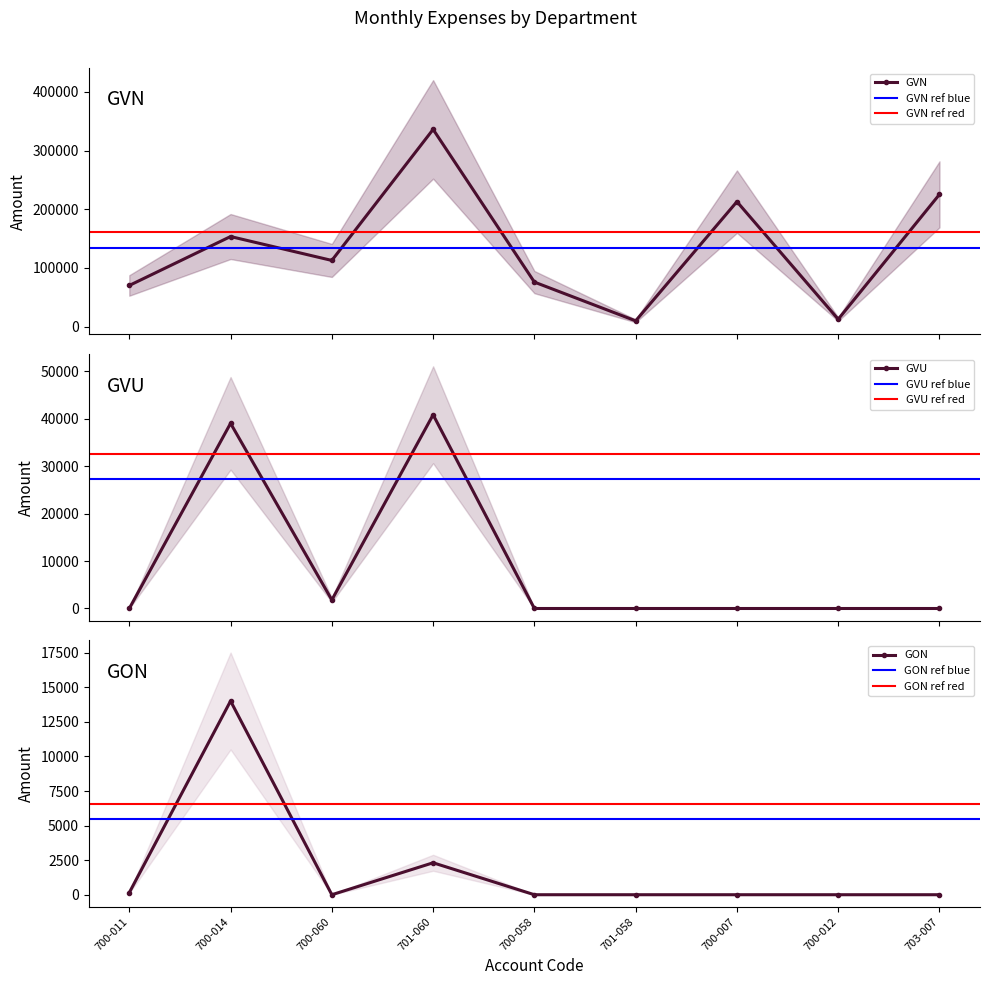

True or false: GVN and GVU cross at least once.

False